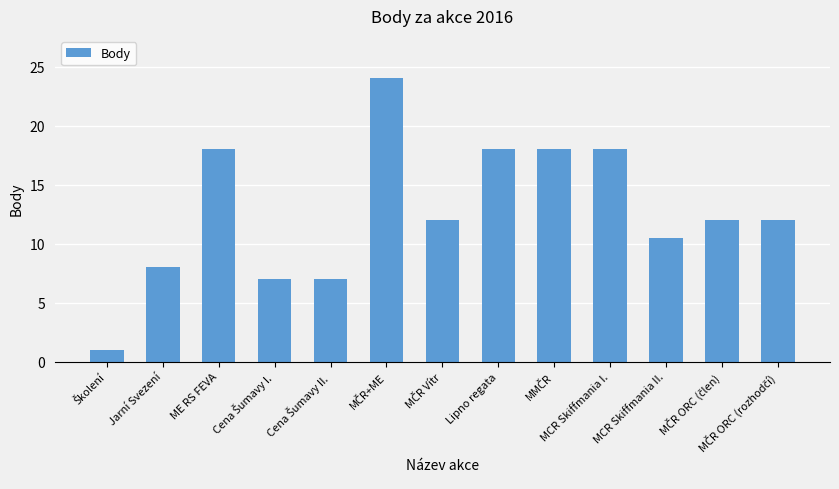

What is the smallest value displayed?

1.0